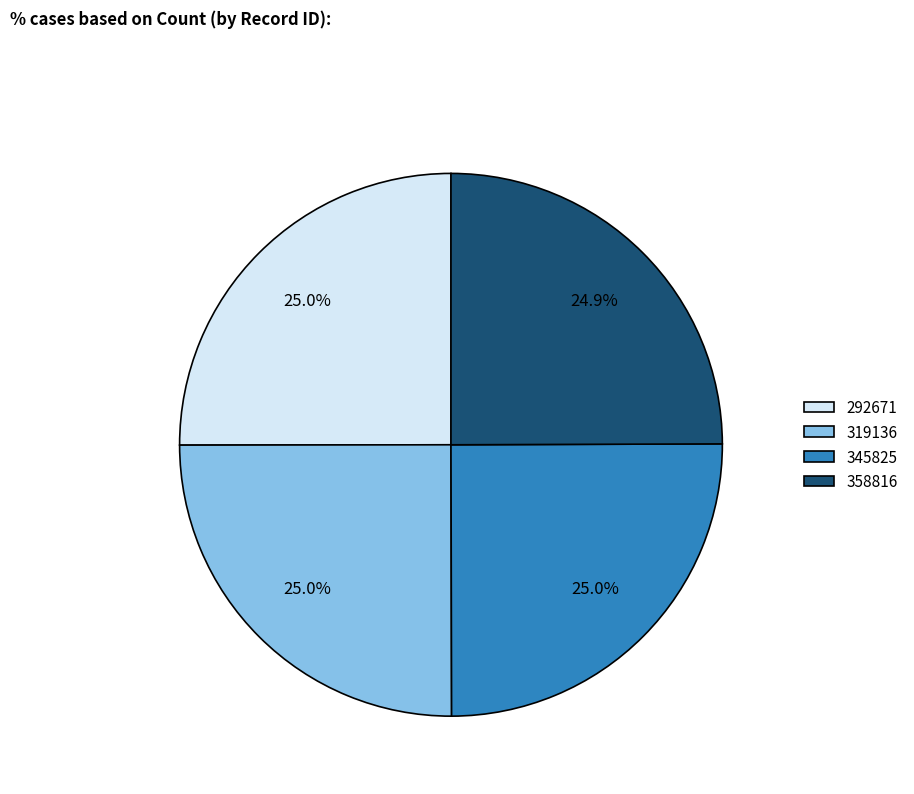

What percentage is the 292671 slice, to the nearest percent?

25%